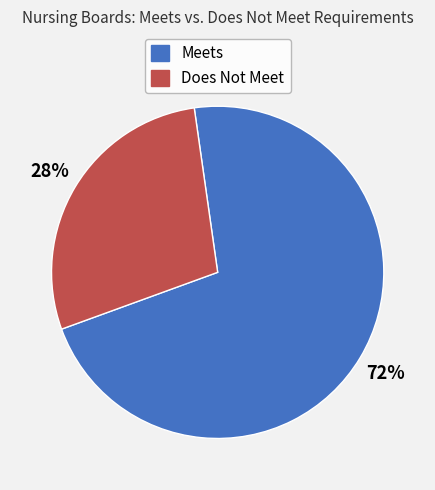

What is the largest slice in the pie chart?

Meets